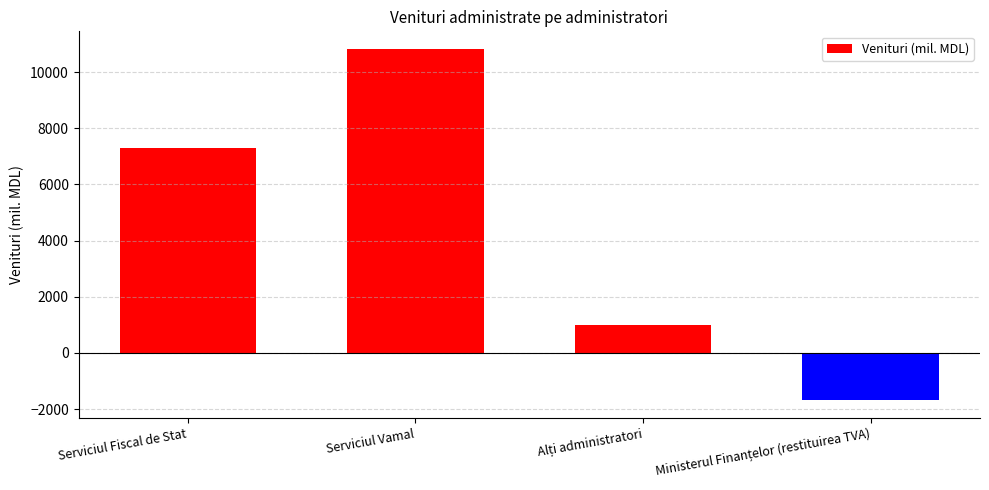

What is the minimum value shown in the chart?

-1685.1